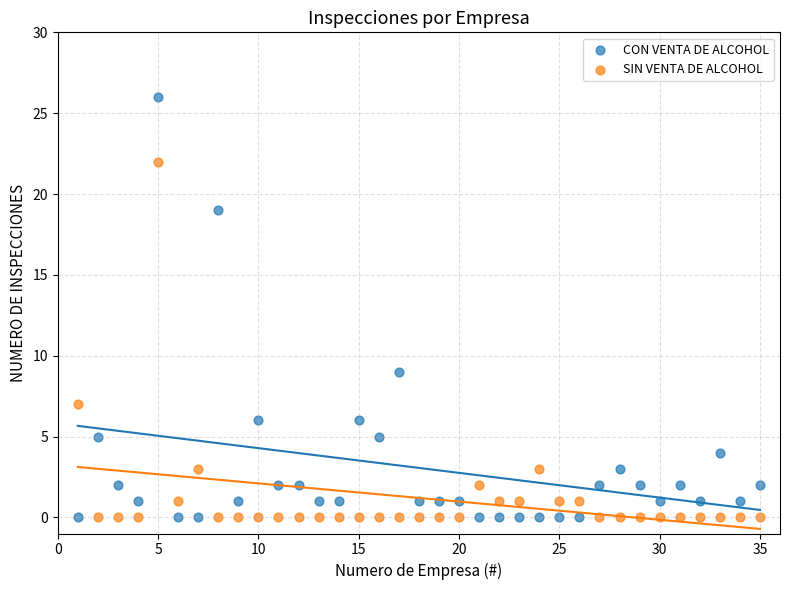

Across all series, what Y value is closest to 13?

9